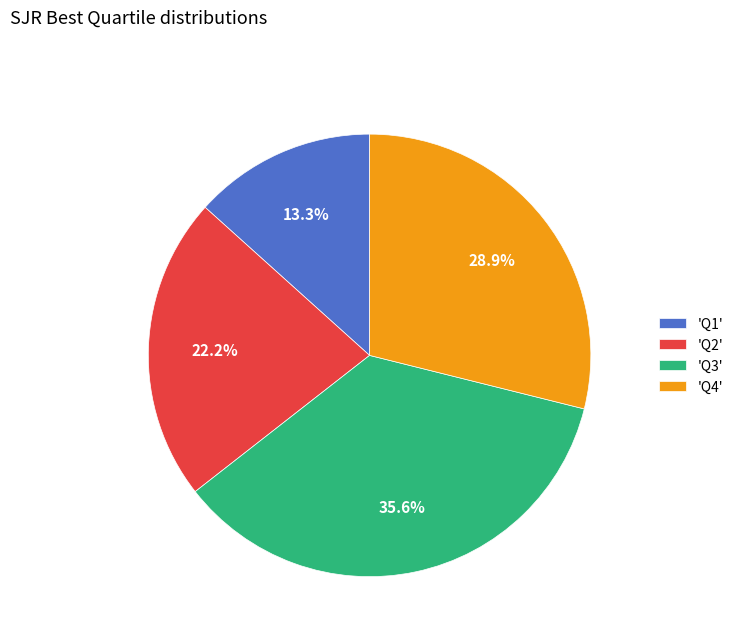

What percentage is NOT represented by 'Q2'?

77.8%